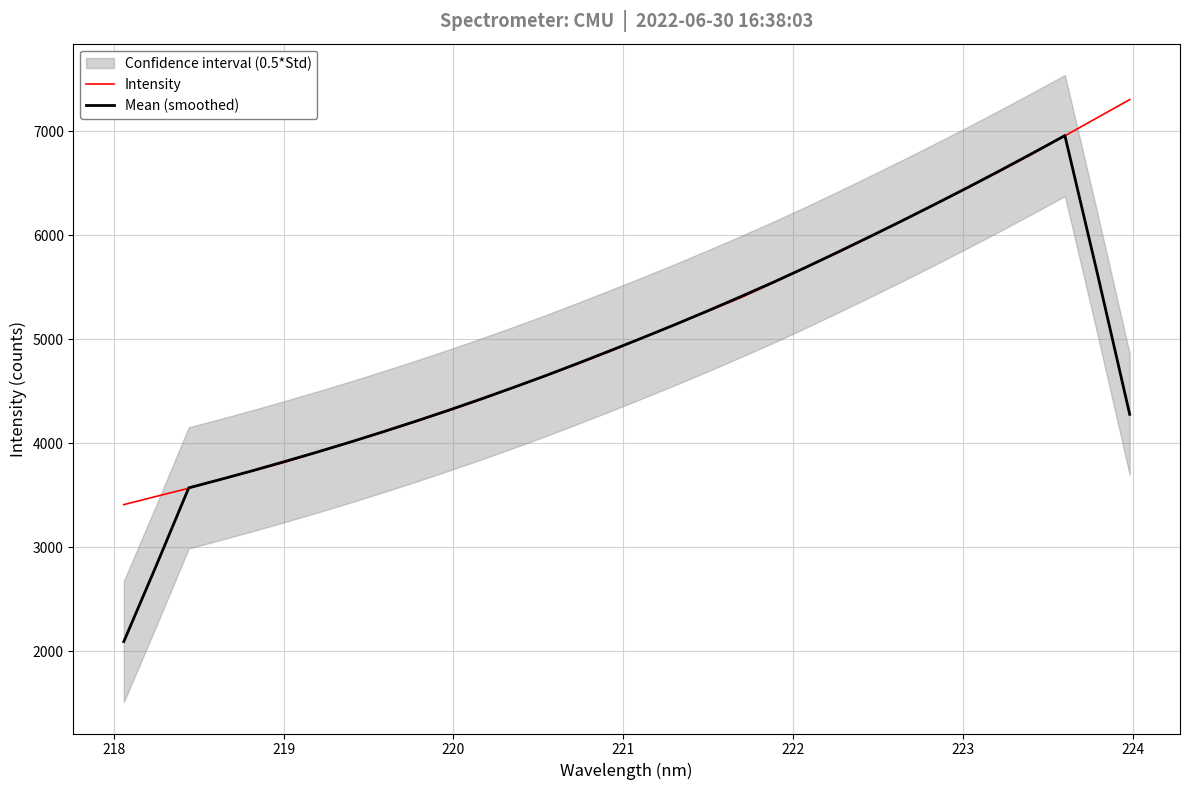

What are all the series names shown in the legend?

Intensity, Mean (smoothed)